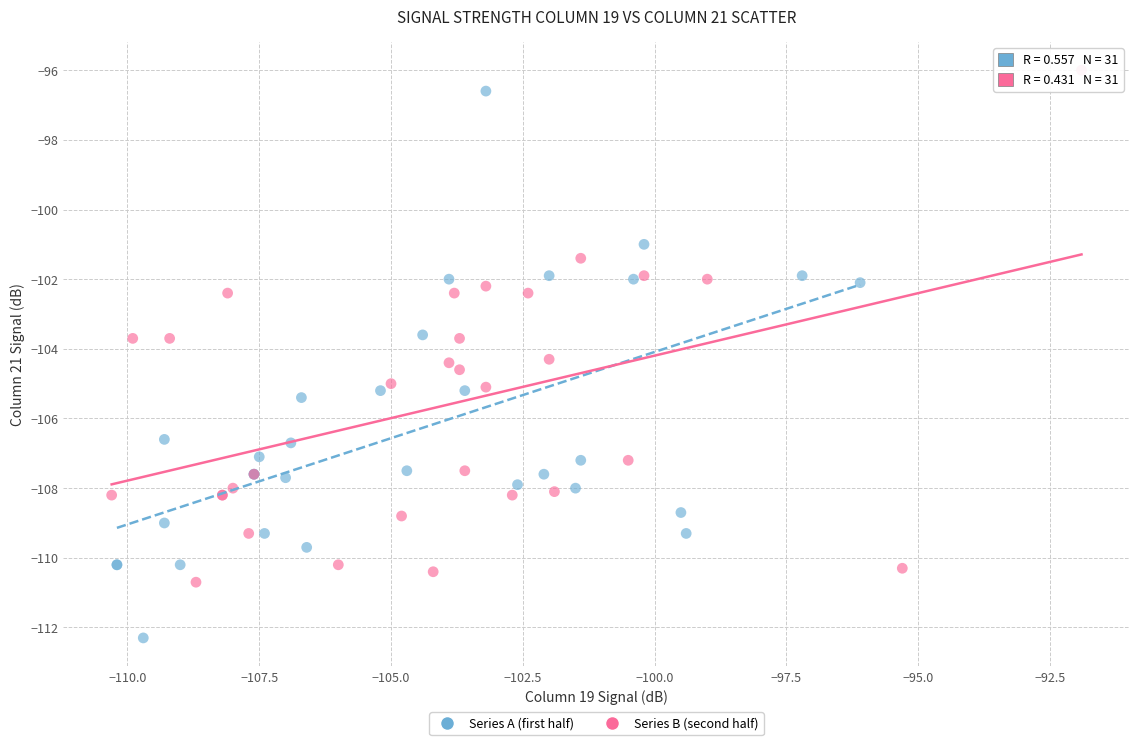

Which series reaches the minimum Y coordinate?

Series A (first half)